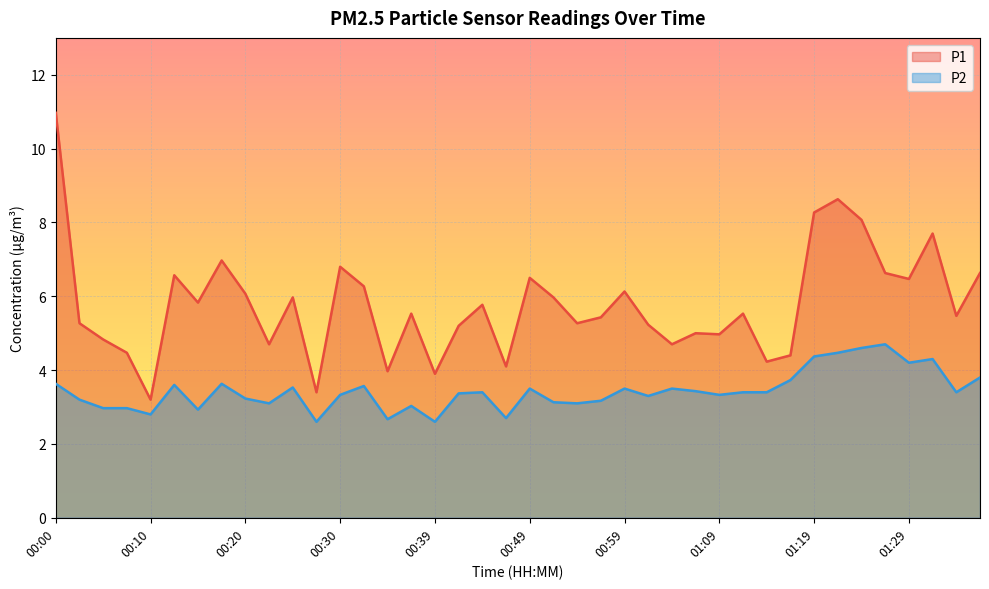

What is the label of the 13th point from the left?

00:30